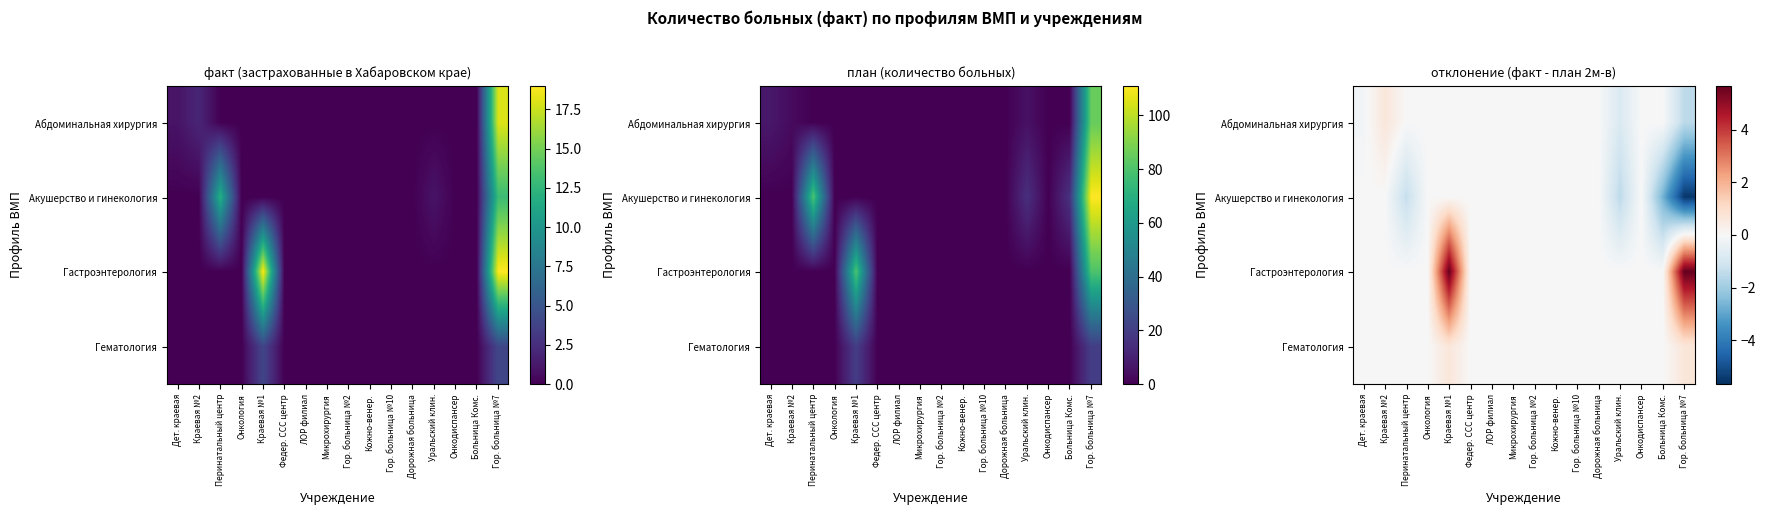

How many categories are shown in the chart?

16